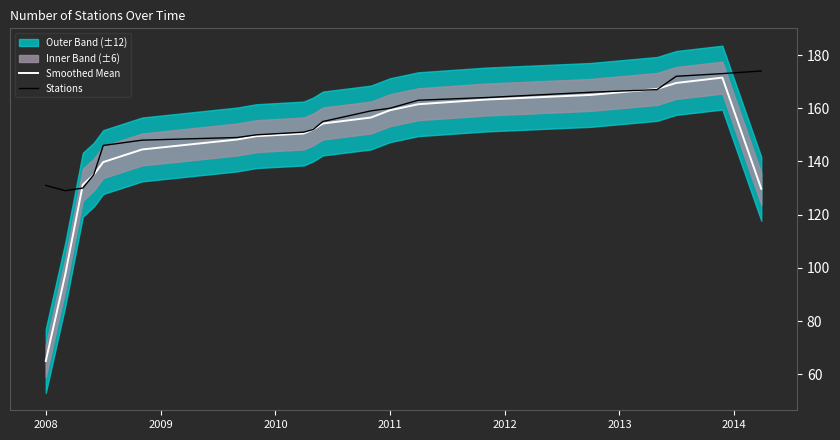

How many data points in Stations are above 155?

9